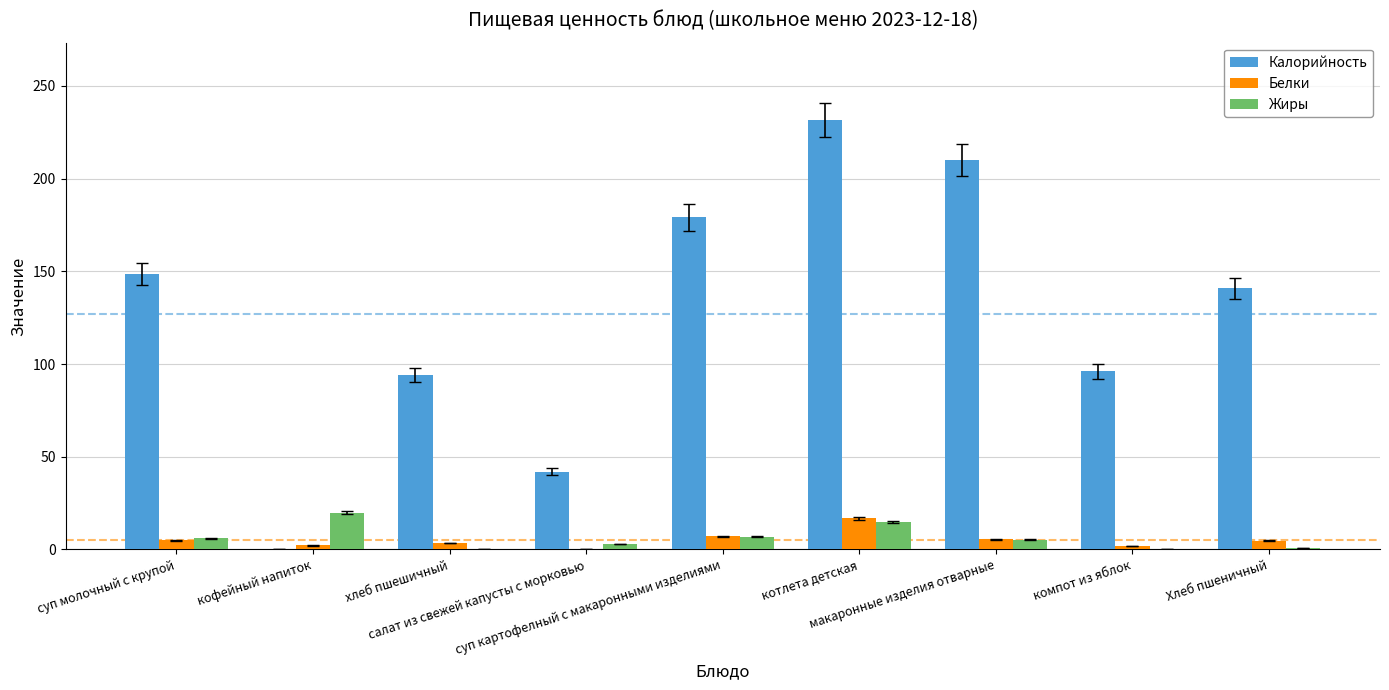

Are the bars grouped side by side (vs. stacked)?

Yes